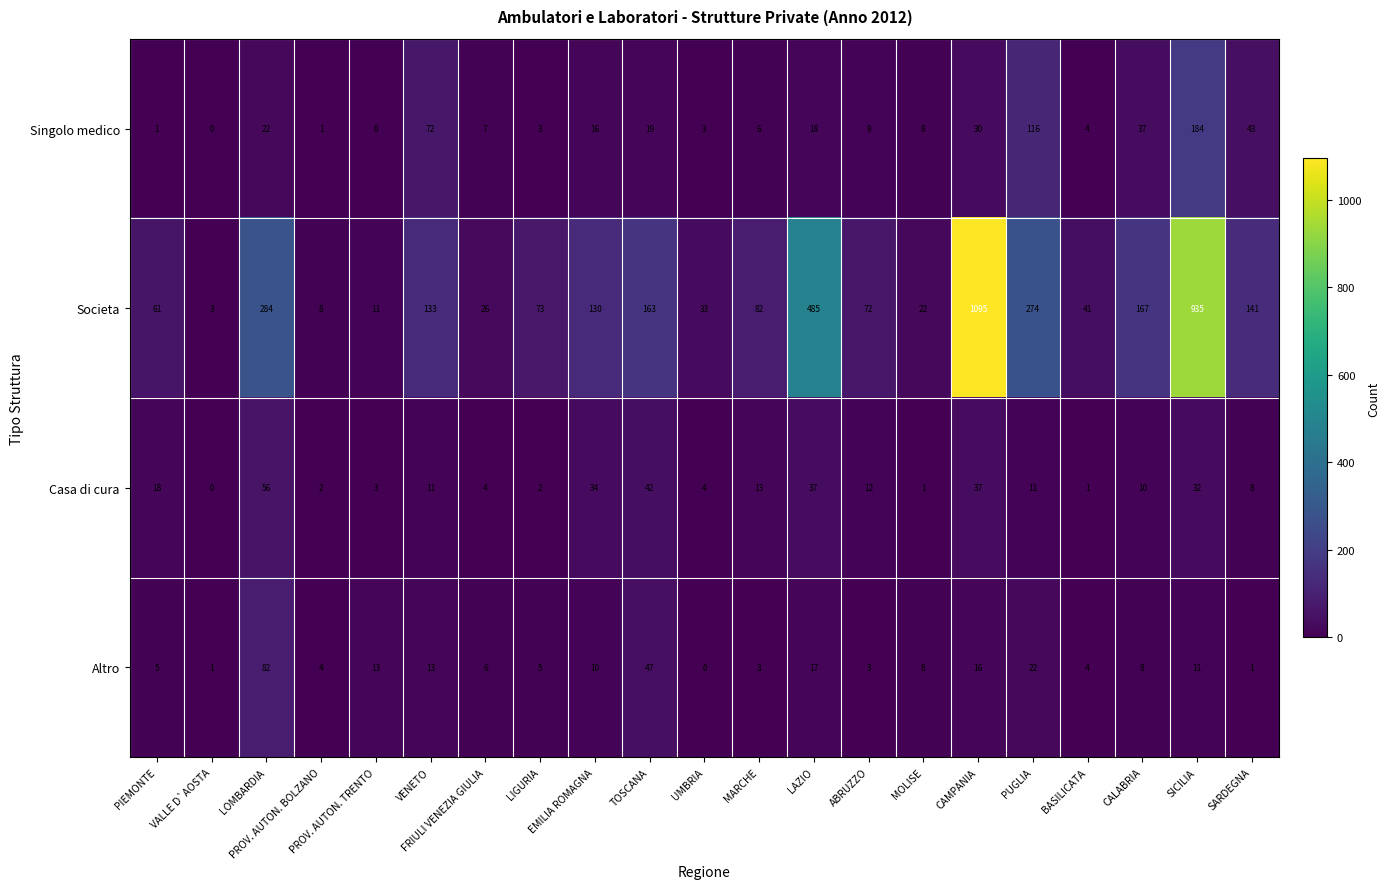

At how many categories does at least one series exceed 383?

3